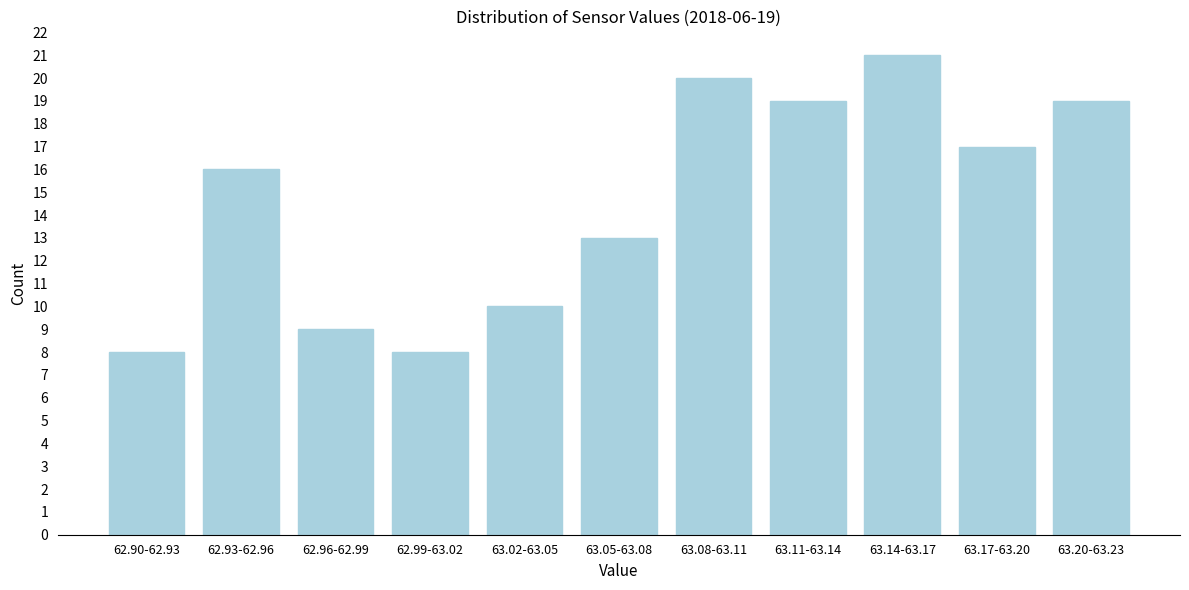

Reading right to left, transcribe all the data shown in this chart.

63.20-63.23=19	63.17-63.20=17	63.14-63.17=21	63.11-63.14=19	63.08-63.11=20	63.05-63.08=13	63.02-63.05=10	62.99-63.02=8	62.96-62.99=9	62.93-62.96=16	62.90-62.93=8